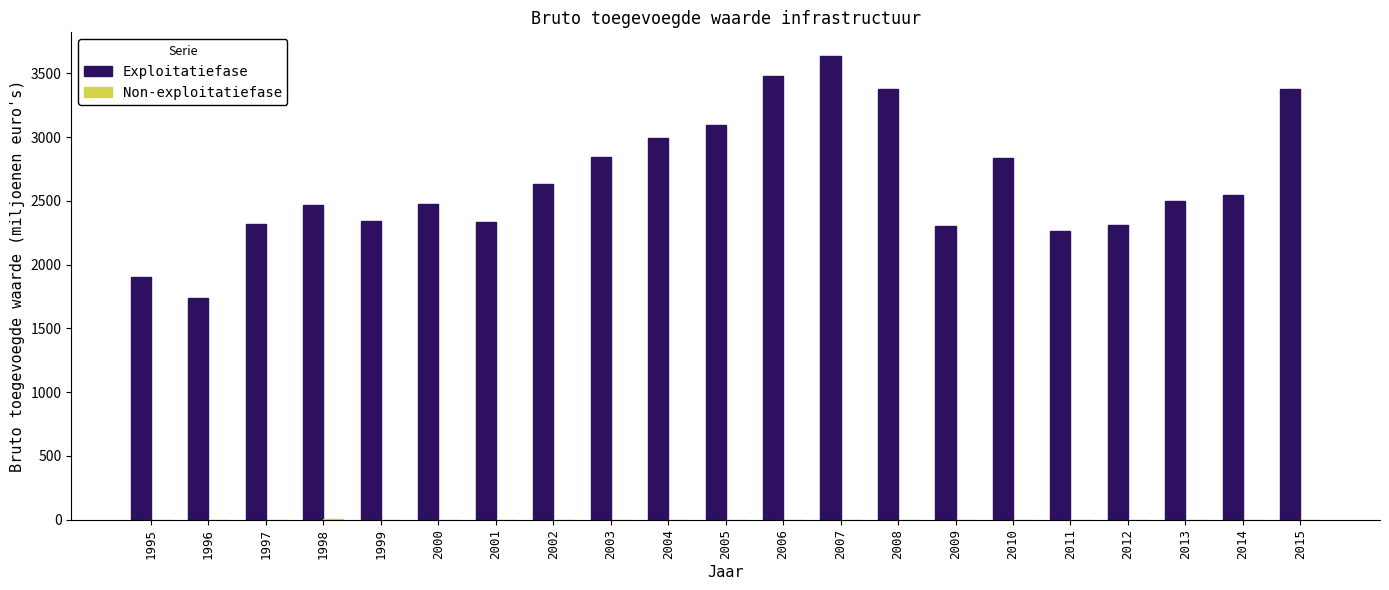

What is the sum of all Exploitatiefase values?

55789